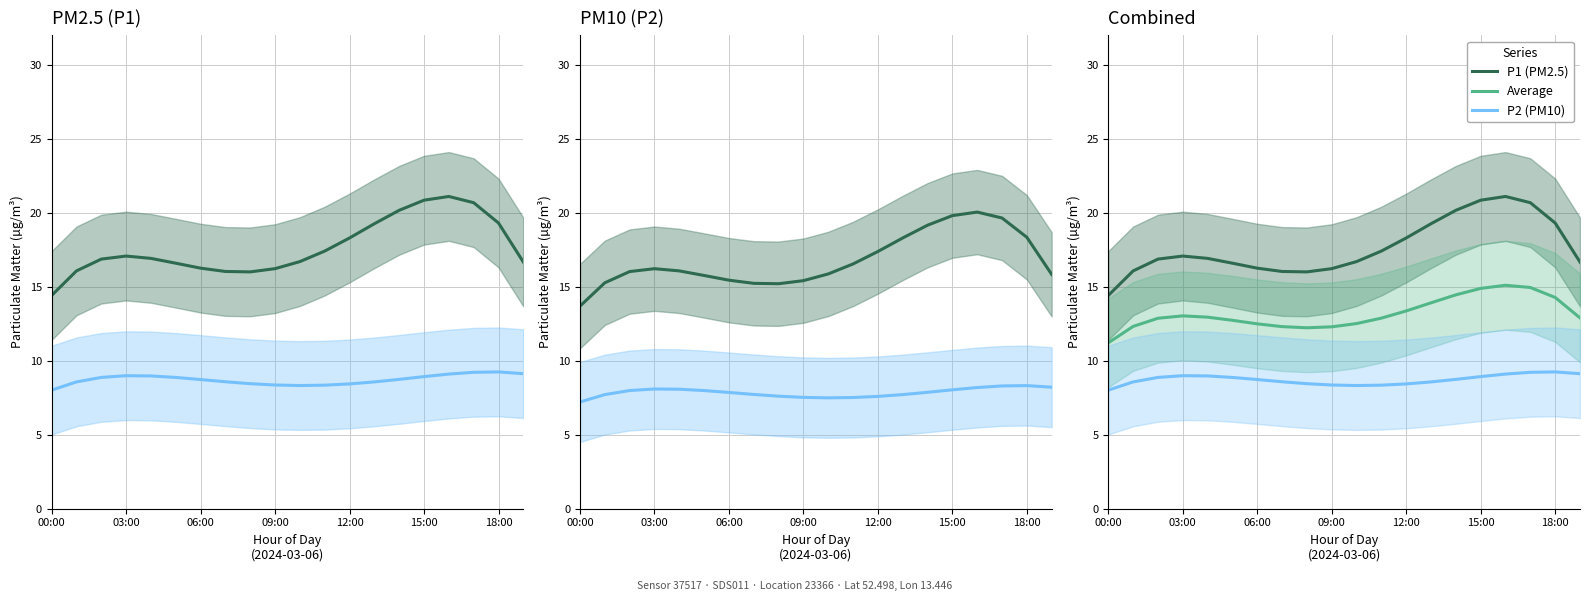

What is the total value across all series at 06:00?

38.6